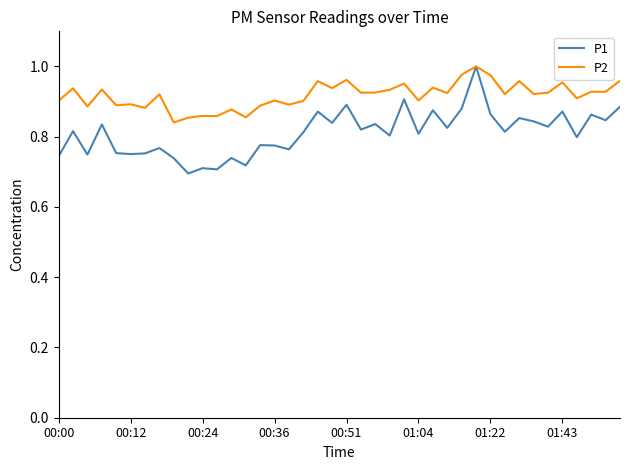

Which series has the largest total across all categories?

P2